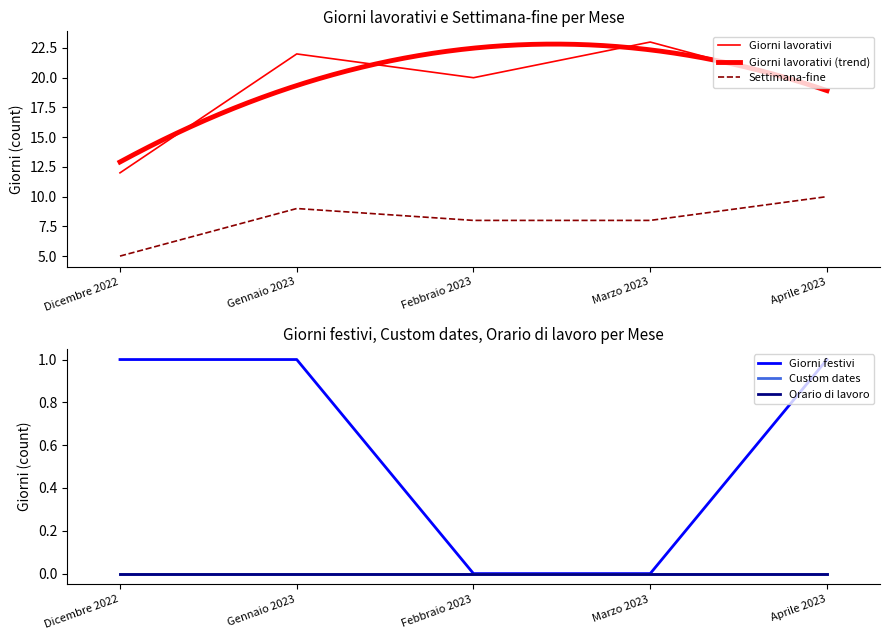

Reading right to left, what are all the values shown in this chart?

Giorni lavorativi: 19	23	20	22	12
Settimana-fine: 10	8	8	9	5
Giorni festivi: 1	0	0	1	1